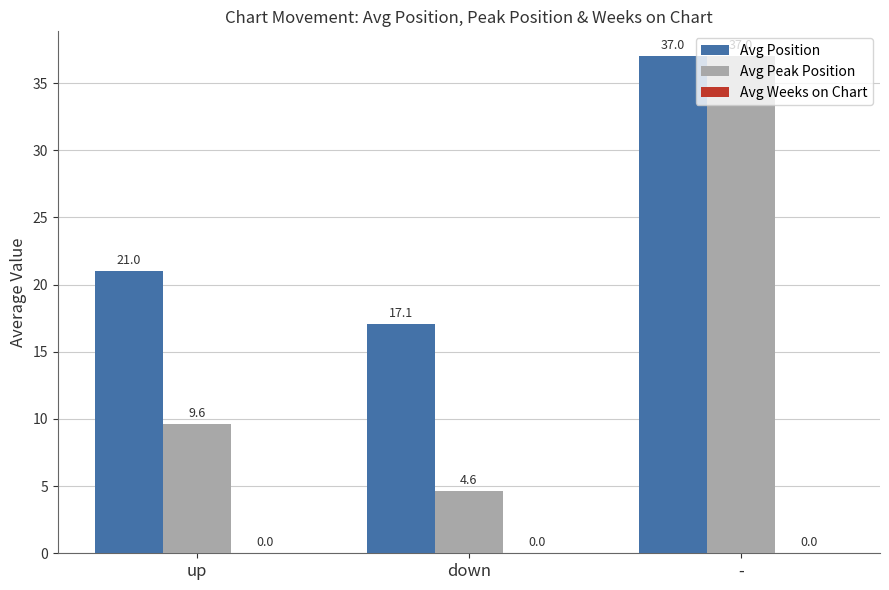

What is the label of the 1st bar from the right?

-